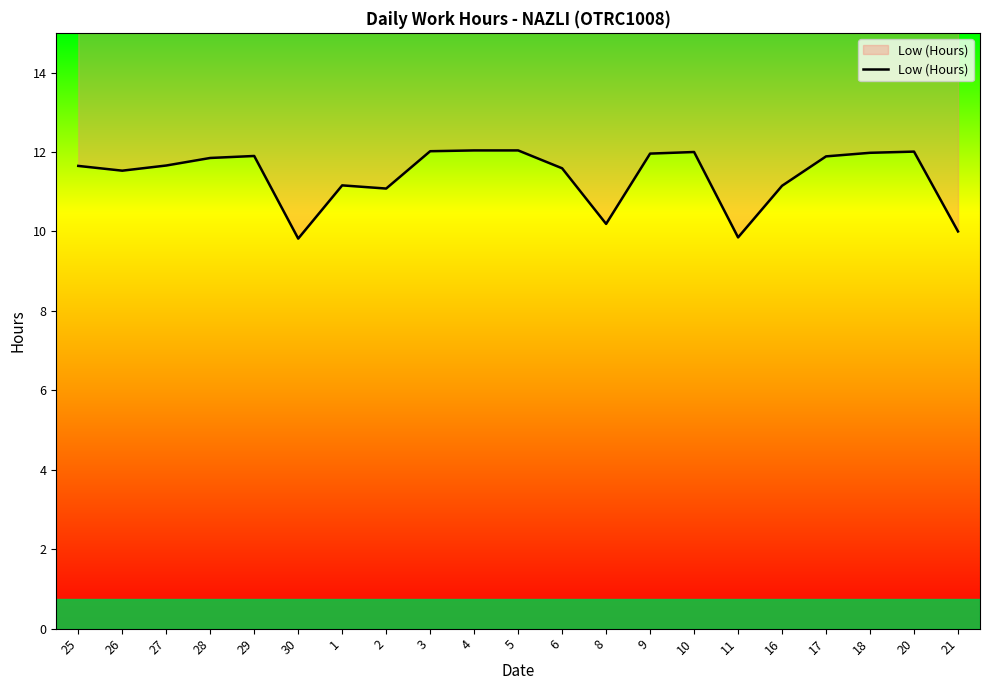

Which category has the highest value across all series?

4